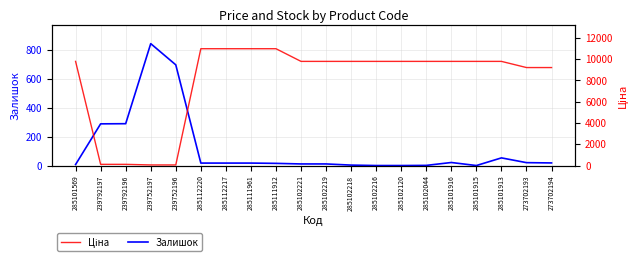

True or false: Залишок has a value of 4.3 at 285102218.

False